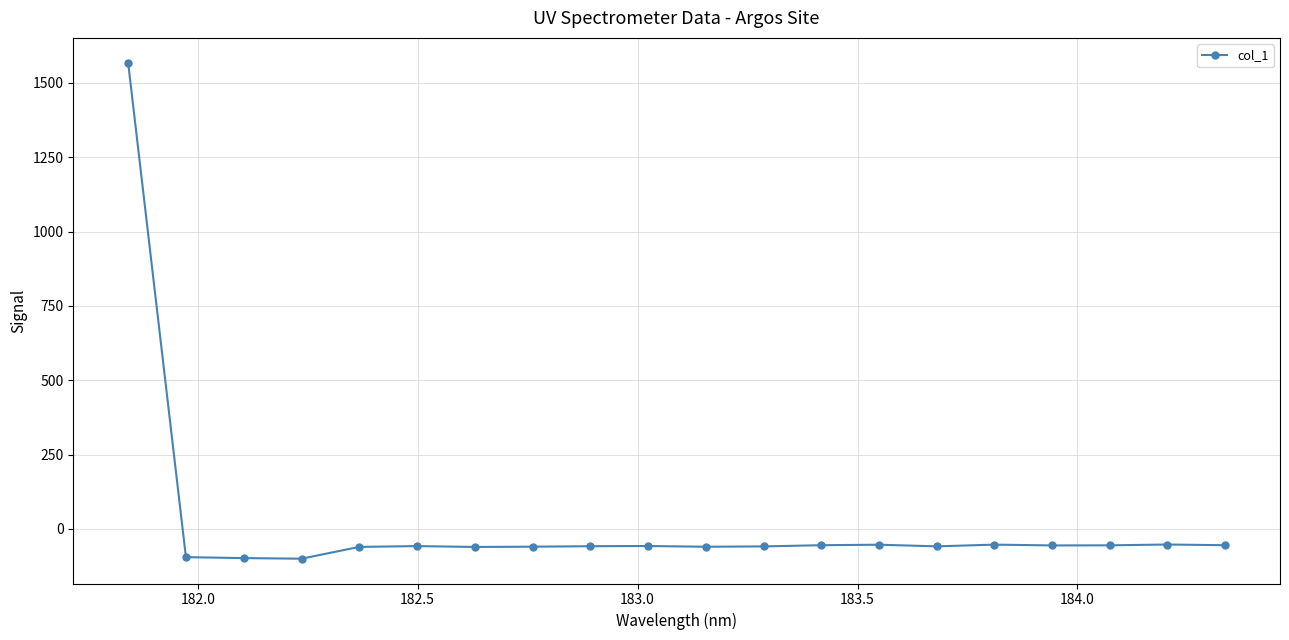

What is the sum of all values?

362.2